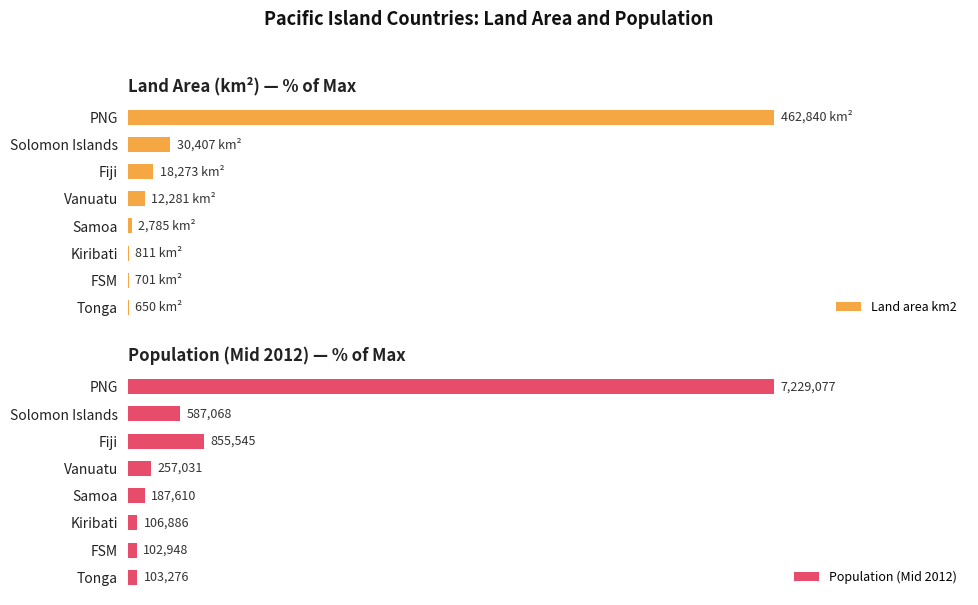

Which series has the largest total across all categories?

Population (Mid 2012)